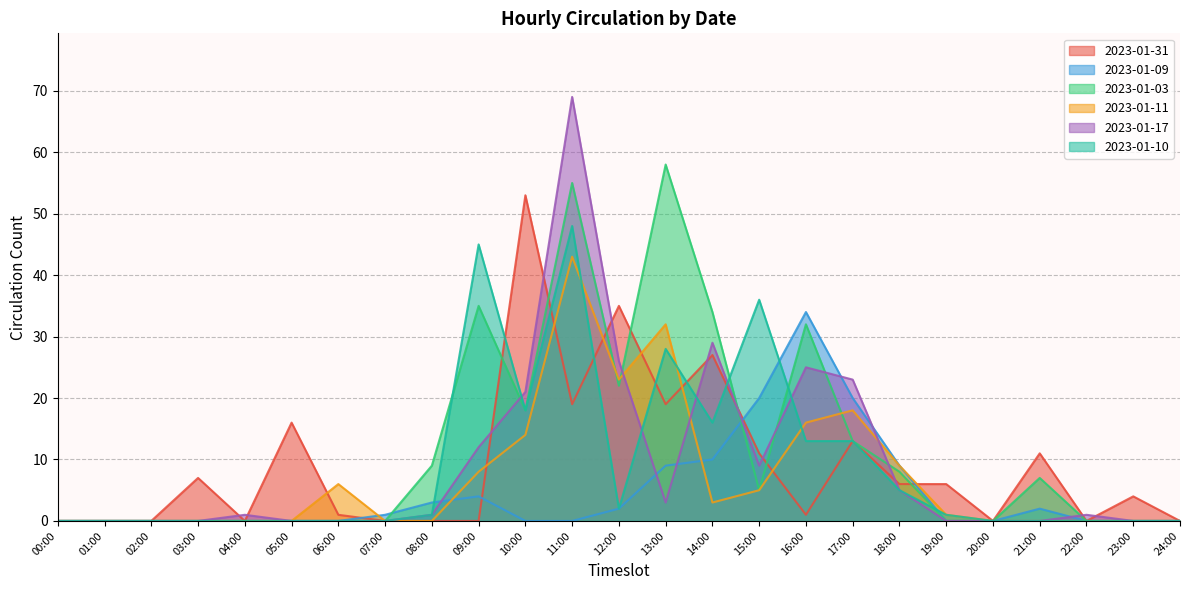

Reading left to right, what are all the values shown in this chart?

2023-01-31: 00:00=0	01:00=0	02:00=0	03:00=7	04:00=0	05:00=16	06:00=1	07:00=0	08:00=0	09:00=0	10:00=53	11:00=19	12:00=35	13:00=19	14:00=27	15:00=11	16:00=1	17:00=13	18:00=6	19:00=6	20:00=0	21:00=11	22:00=0	23:00=4	24:00=0
2023-01-09: 00:00=0	01:00=0	02:00=0	03:00=0	04:00=0	05:00=0	06:00=0	07:00=1	08:00=3	09:00=4	10:00=0	11:00=0	12:00=2	13:00=9	14:00=10	15:00=20	16:00=34	17:00=20	18:00=9	19:00=0	20:00=0	21:00=2	22:00=0	23:00=0	24:00=0
2023-01-03: 00:00=0	01:00=0	02:00=0	03:00=0	04:00=0	05:00=0	06:00=0	07:00=0	08:00=9	09:00=35	10:00=18	11:00=55	12:00=22	13:00=58	14:00=34	15:00=5	16:00=32	17:00=13	18:00=8	19:00=0	20:00=0	21:00=7	22:00=0	23:00=0	24:00=0
2023-01-11: 00:00=0	01:00=0	02:00=0	03:00=0	04:00=0	05:00=0	06:00=6	07:00=0	08:00=0	09:00=8	10:00=14	11:00=43	12:00=23	13:00=32	14:00=3	15:00=5	16:00=16	17:00=18	18:00=9	19:00=1	20:00=0	21:00=0	22:00=0	23:00=0	24:00=0
2023-01-17: 00:00=0	01:00=0	02:00=0	03:00=0	04:00=1	05:00=0	06:00=0	07:00=0	08:00=1	09:00=12	10:00=21	11:00=69	12:00=26	13:00=3	14:00=29	15:00=9	16:00=25	17:00=23	18:00=5	19:00=0	20:00=0	21:00=0	22:00=1	23:00=0	24:00=0
2023-01-10: 00:00=0	01:00=0	02:00=0	03:00=0	04:00=0	05:00=0	06:00=0	07:00=0	08:00=1	09:00=45	10:00=18	11:00=48	12:00=2	13:00=28	14:00=16	15:00=36	16:00=13	17:00=13	18:00=5	19:00=1	20:00=0	21:00=0	22:00=0	23:00=0	24:00=0